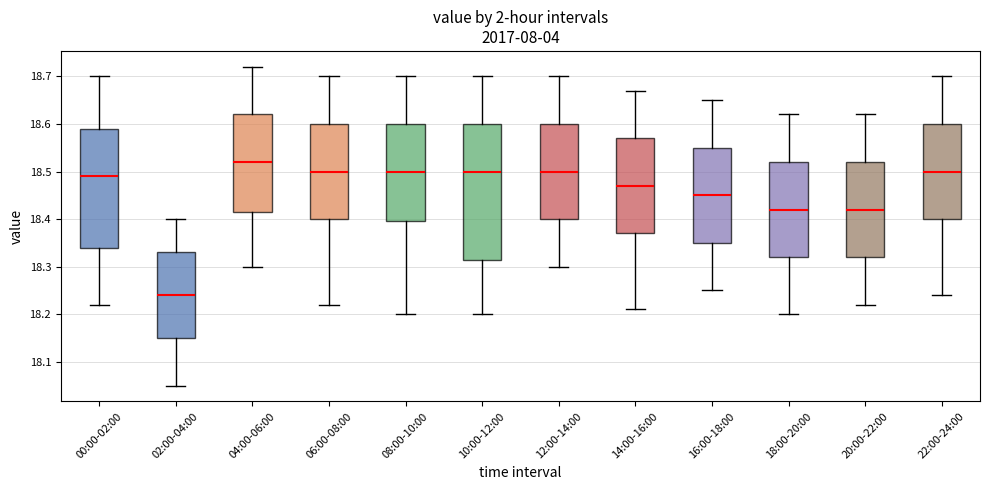

Reading left to right, read every box against the y-axis: the position of its median line, the range the box covers, and the ends of its whiskers. The values are not printed on the chart, so give them approximately, as read against the axis.

00:00-02:00: median 18.49, box 18.34 to 18.59, whiskers 18.22 to 18.70
02:00-04:00: median 18.24, box 18.15 to 18.33, whiskers 18.05 to 18.40
04:00-06:00: median 18.52, box 18.42 to 18.62, whiskers 18.30 to 18.72
06:00-08:00: median 18.50, box 18.40 to 18.60, whiskers 18.22 to 18.70
08:00-10:00: median 18.50, box 18.40 to 18.60, whiskers 18.20 to 18.70
10:00-12:00: median 18.50, box 18.32 to 18.60, whiskers 18.20 to 18.70
12:00-14:00: median 18.50, box 18.40 to 18.60, whiskers 18.30 to 18.70
14:00-16:00: median 18.47, box 18.37 to 18.57, whiskers 18.21 to 18.67
16:00-18:00: median 18.45, box 18.35 to 18.55, whiskers 18.25 to 18.65
18:00-20:00: median 18.42, box 18.32 to 18.52, whiskers 18.20 to 18.62
20:00-22:00: median 18.42, box 18.32 to 18.52, whiskers 18.22 to 18.62
22:00-24:00: median 18.50, box 18.40 to 18.60, whiskers 18.24 to 18.70